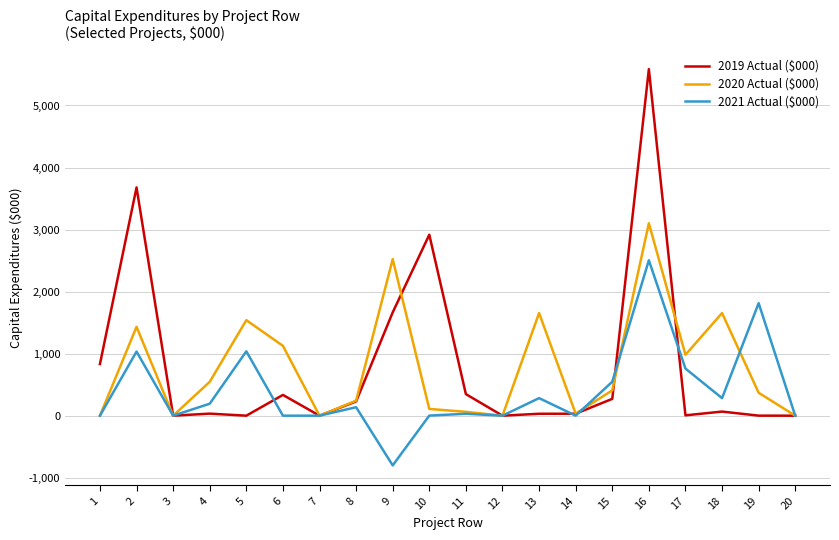

List the series in order of their peak value, highest first.

2019 Actual ($000), 2020 Actual ($000), 2021 Actual ($000)